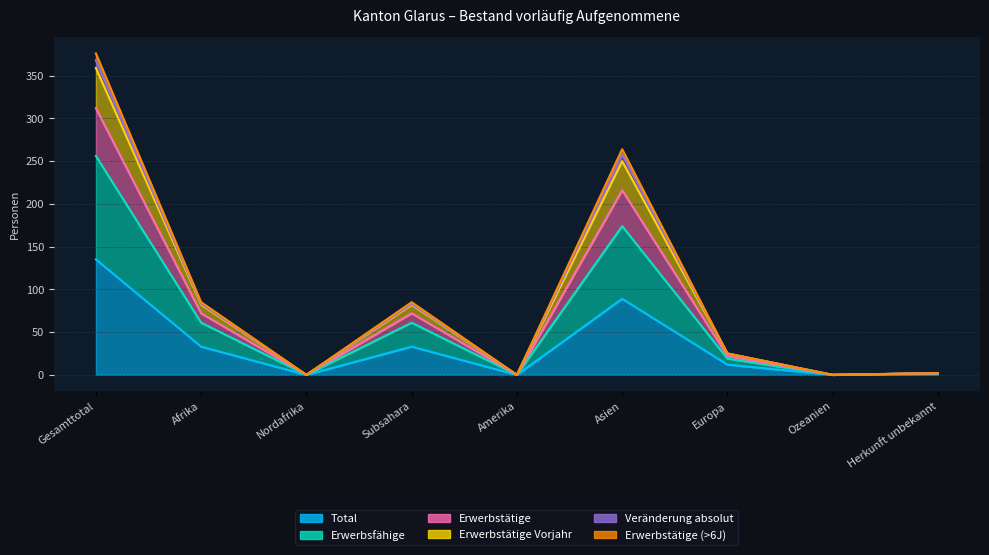

What is the label of the 5th point from the left?

Amerika